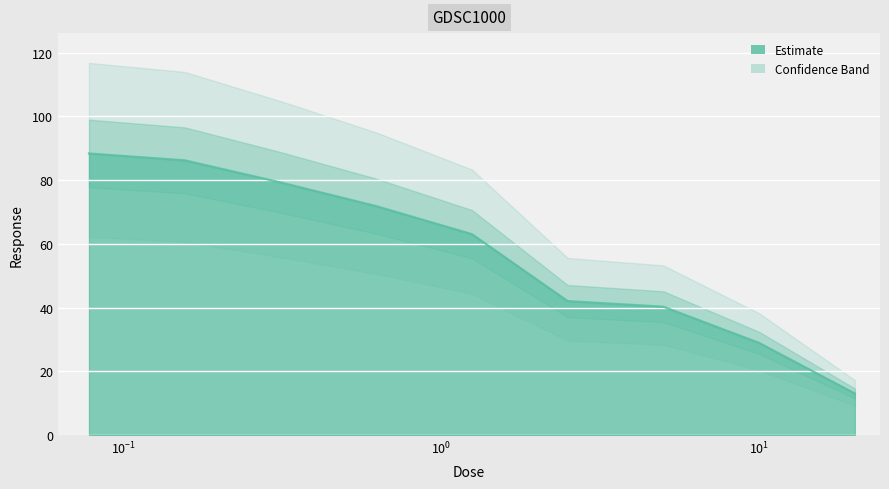

What position from the left is 0.078125?

1